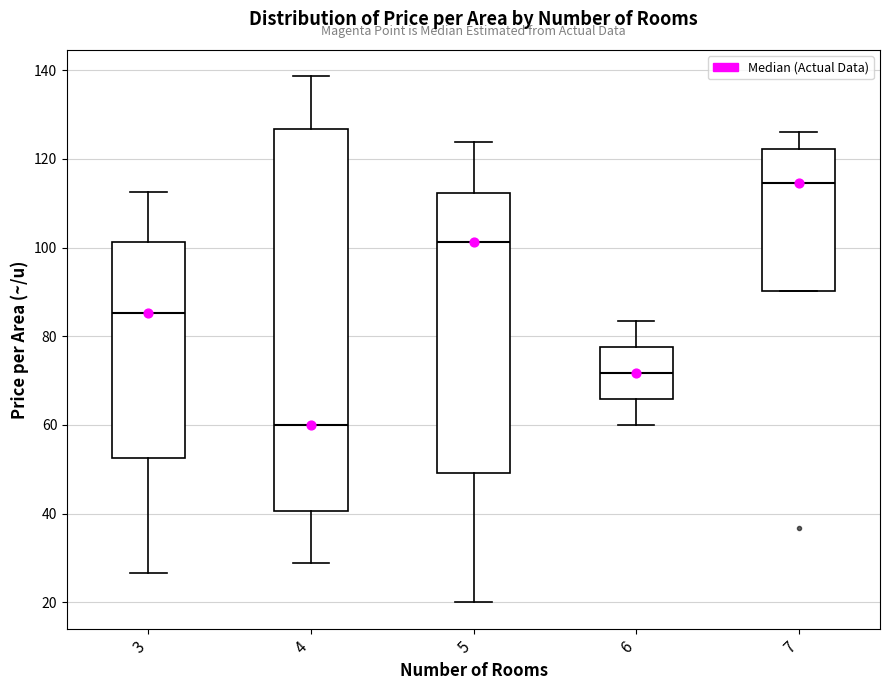

Comparing the boxes themselves (not the whiskers), which one is the tallest?

4